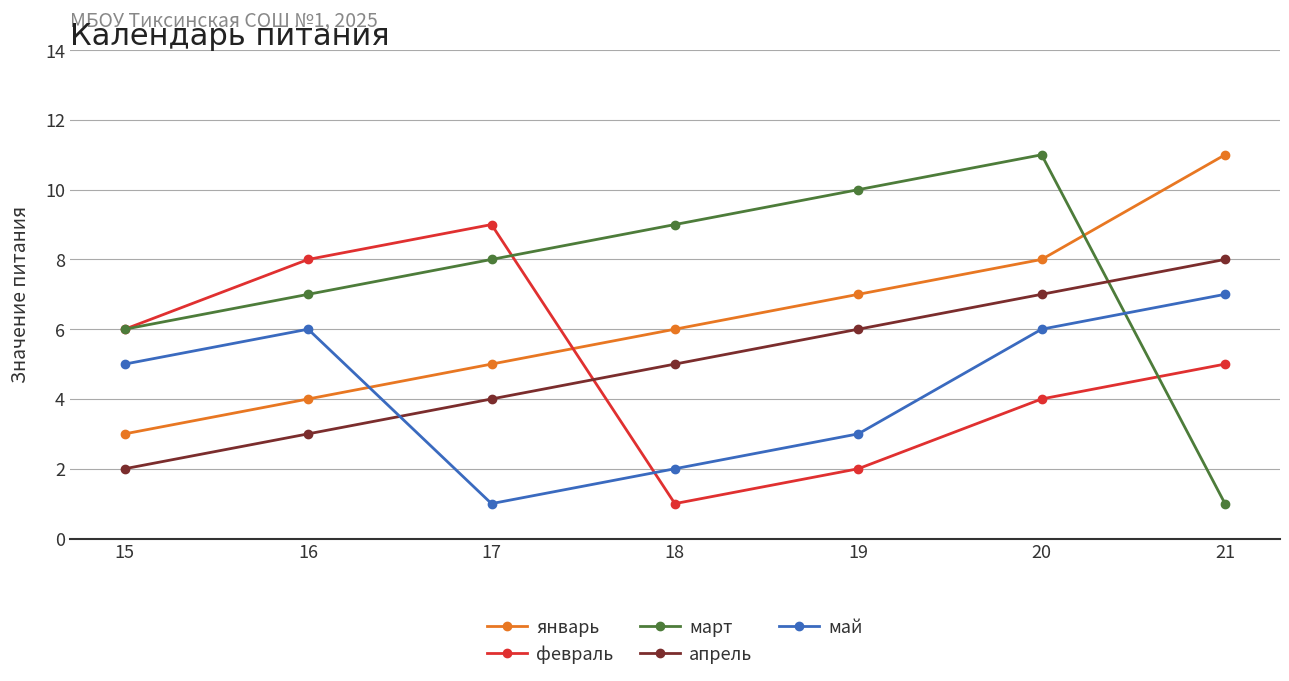

The март series shows 17 at 19. True or false?

False